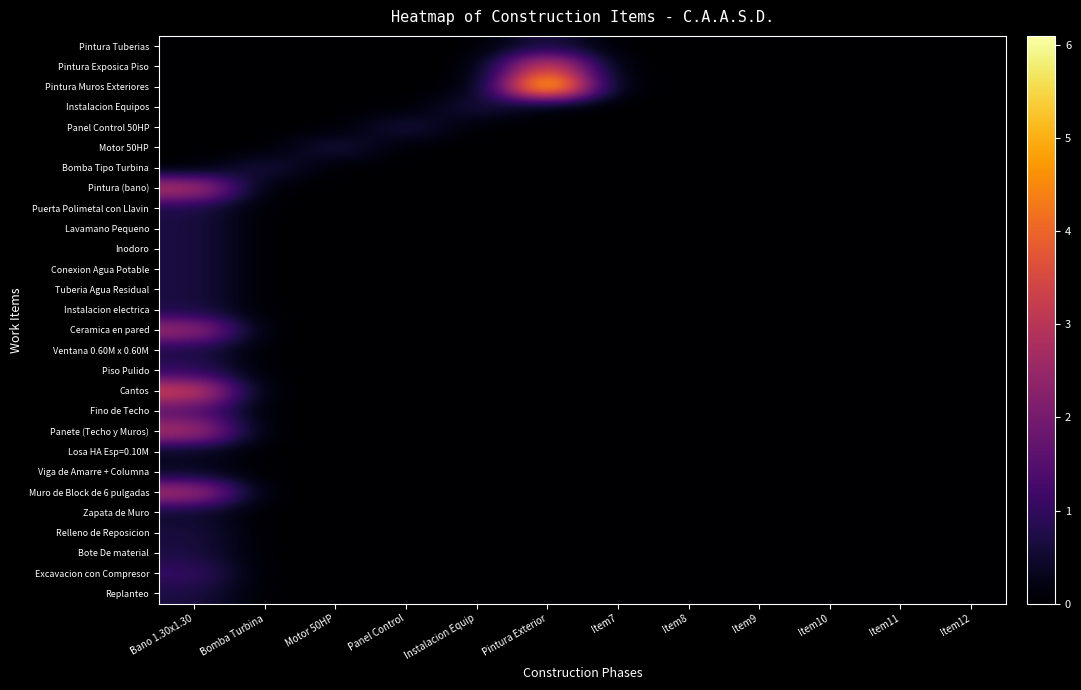

At which category is the sum across all series the highest?

Bano 1.30x1.30